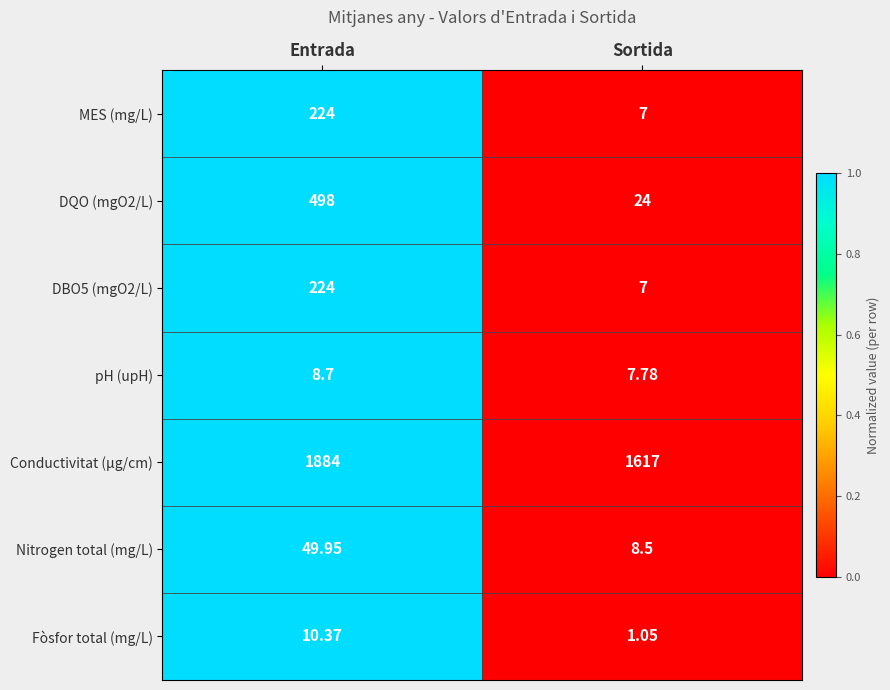

Where is Conductivitat (µg/cm) nearest to the value 1750?

Sortida